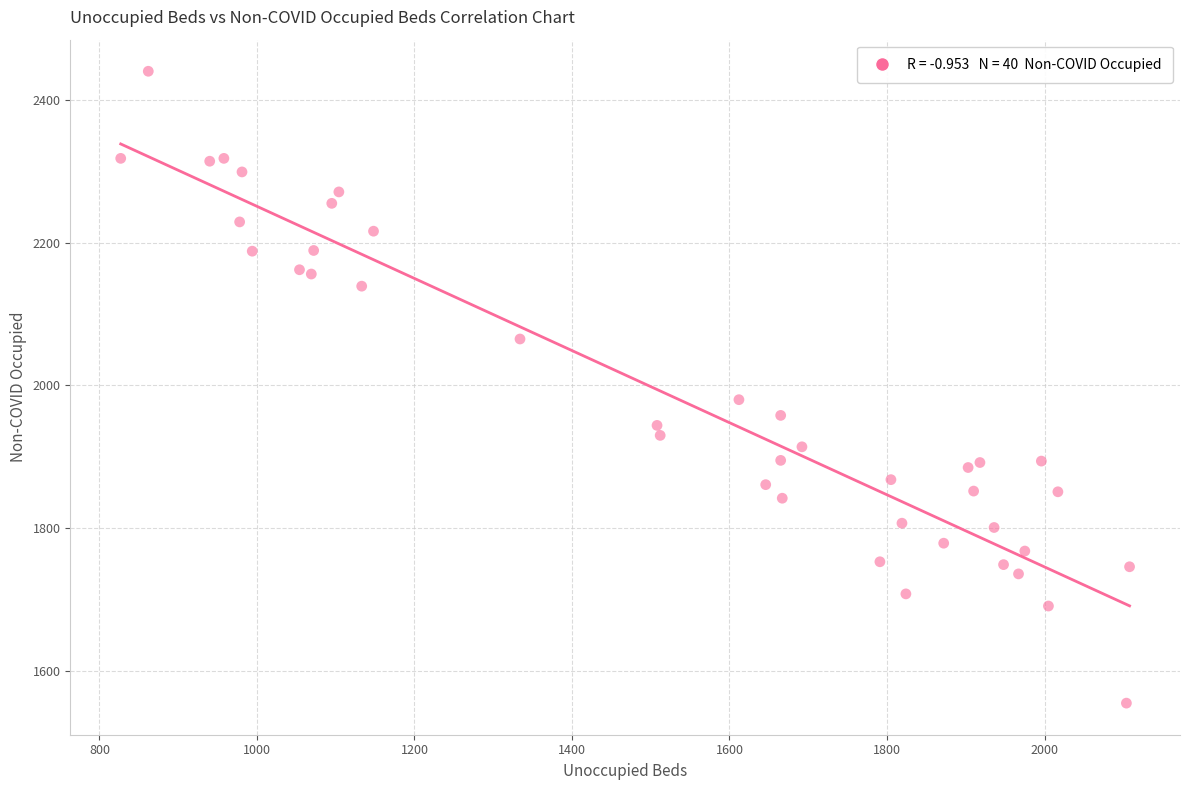

What Y value in the scatter plot is closest to 1997?

1980